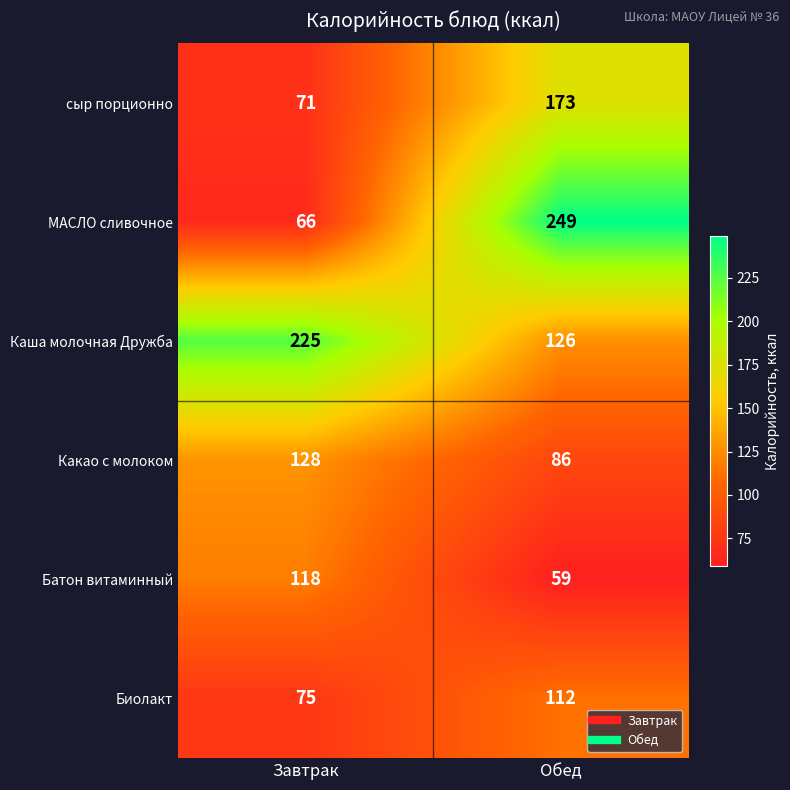

What is the sum of all Биолакт values?

187